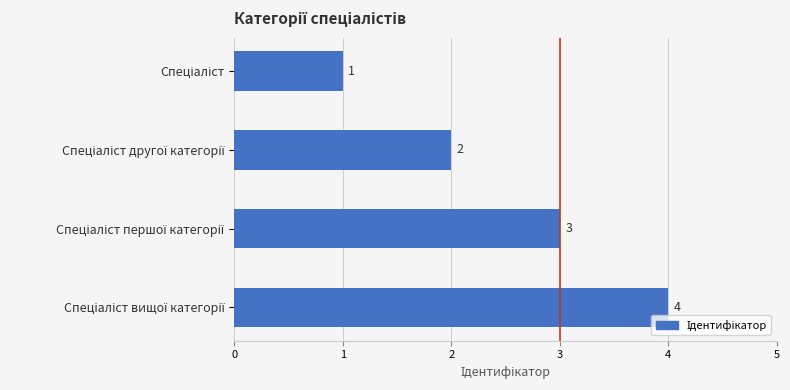

How many values are between 2 and 4?

3